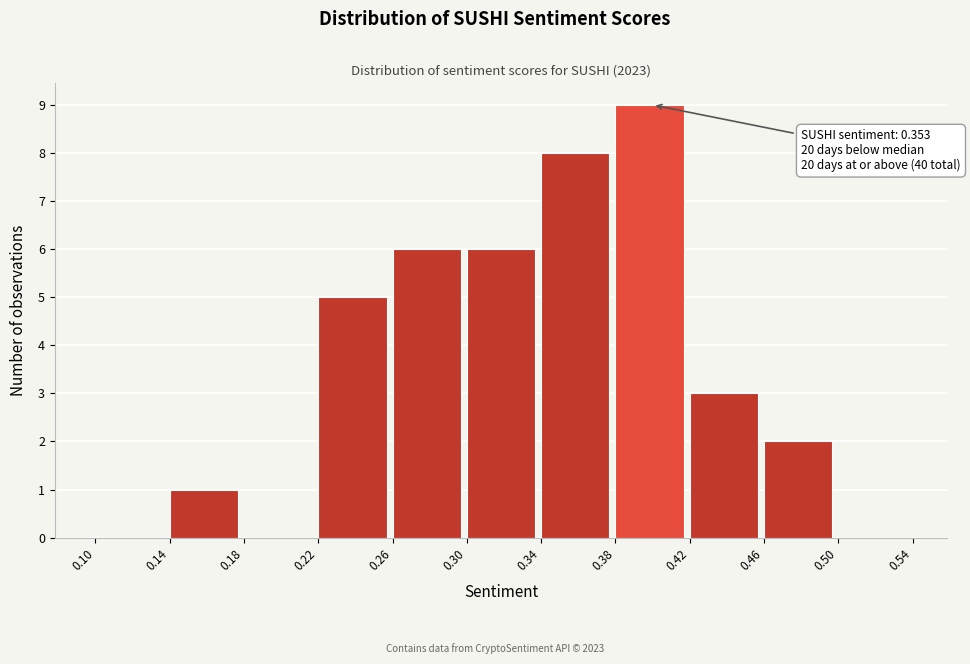

Over which range of the x-axis is the bar tallest?

0.38 to 0.42